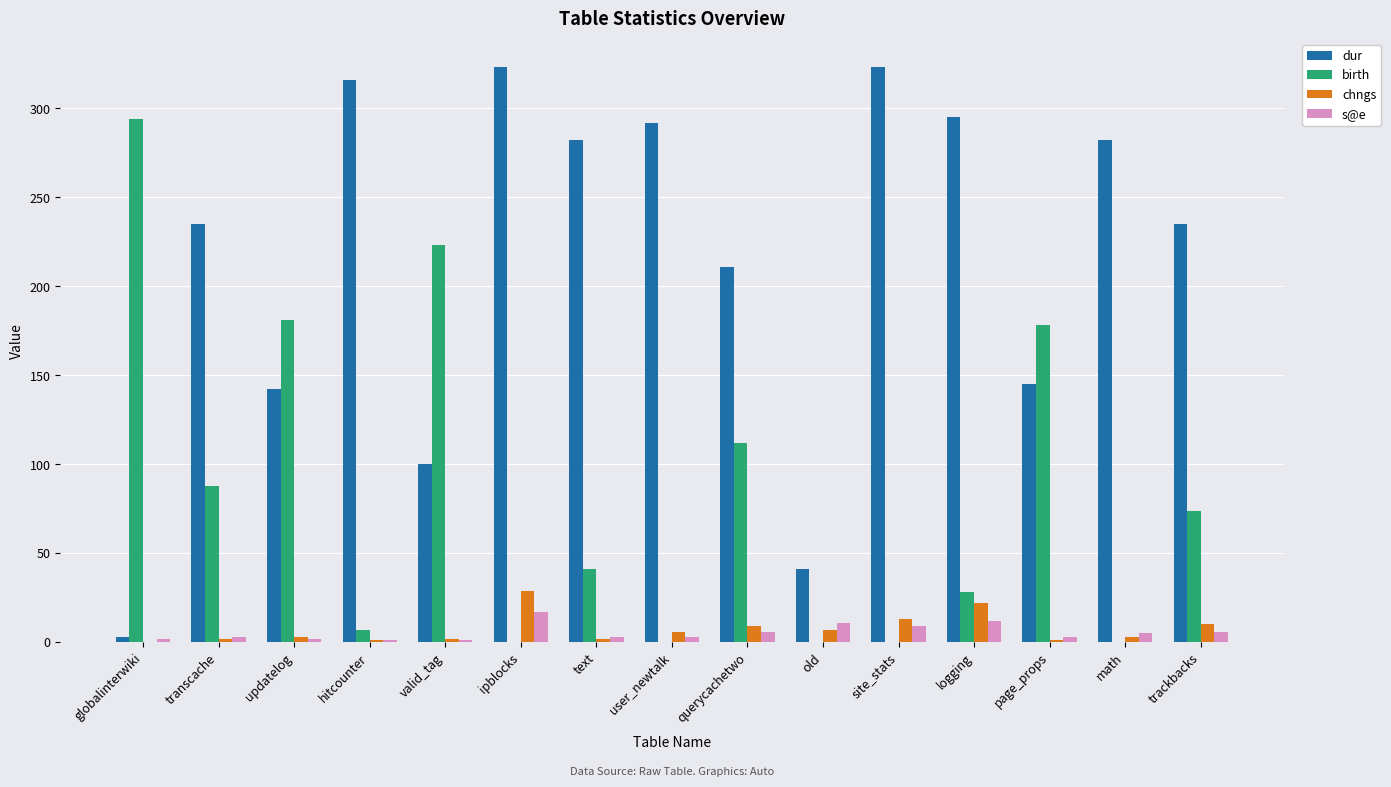

What is the maximum value for s@e?

17